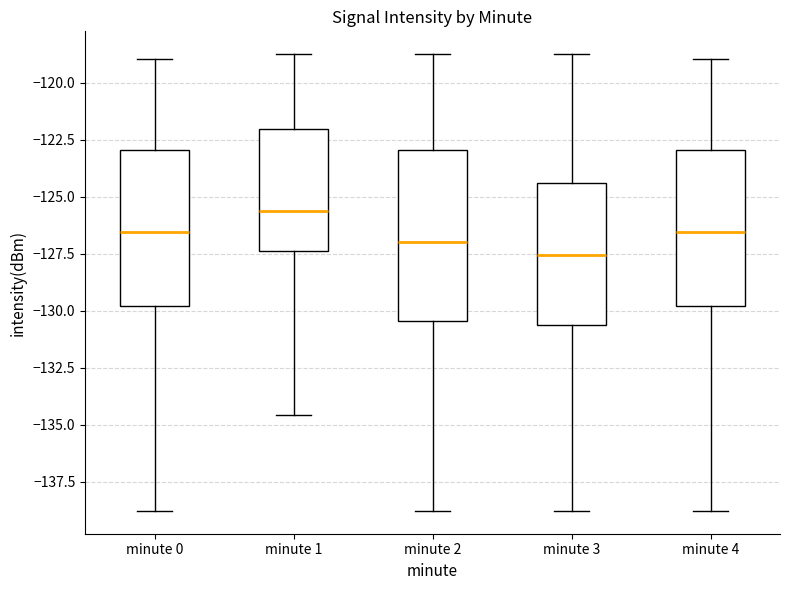

Which box's median line is the lowest?

minute 3